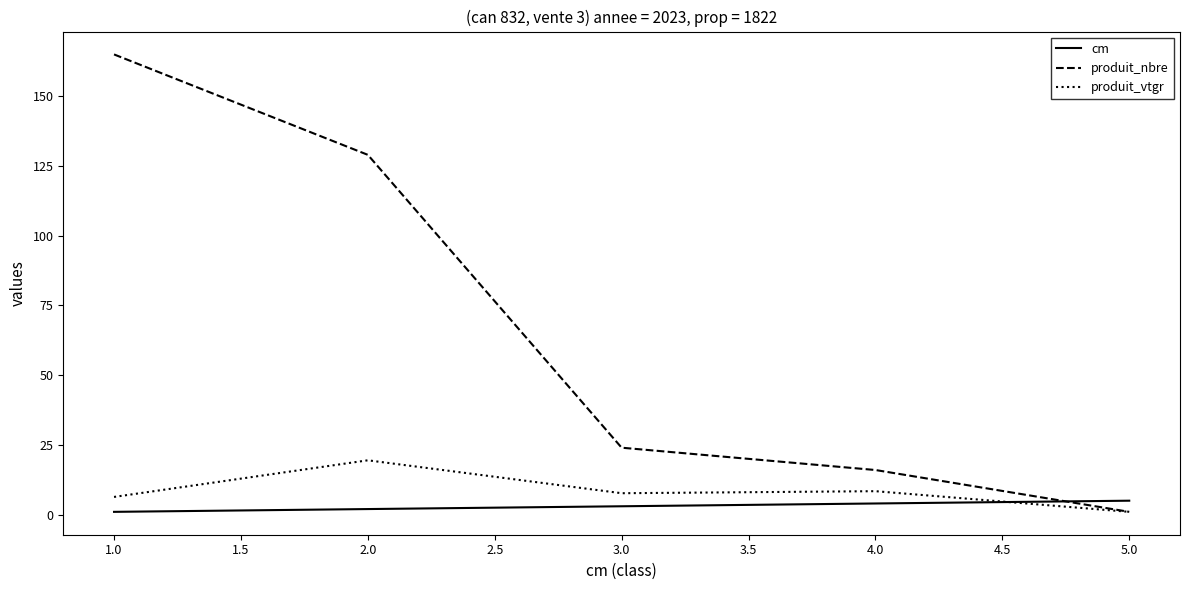

What is the greatest value displayed?

165.0